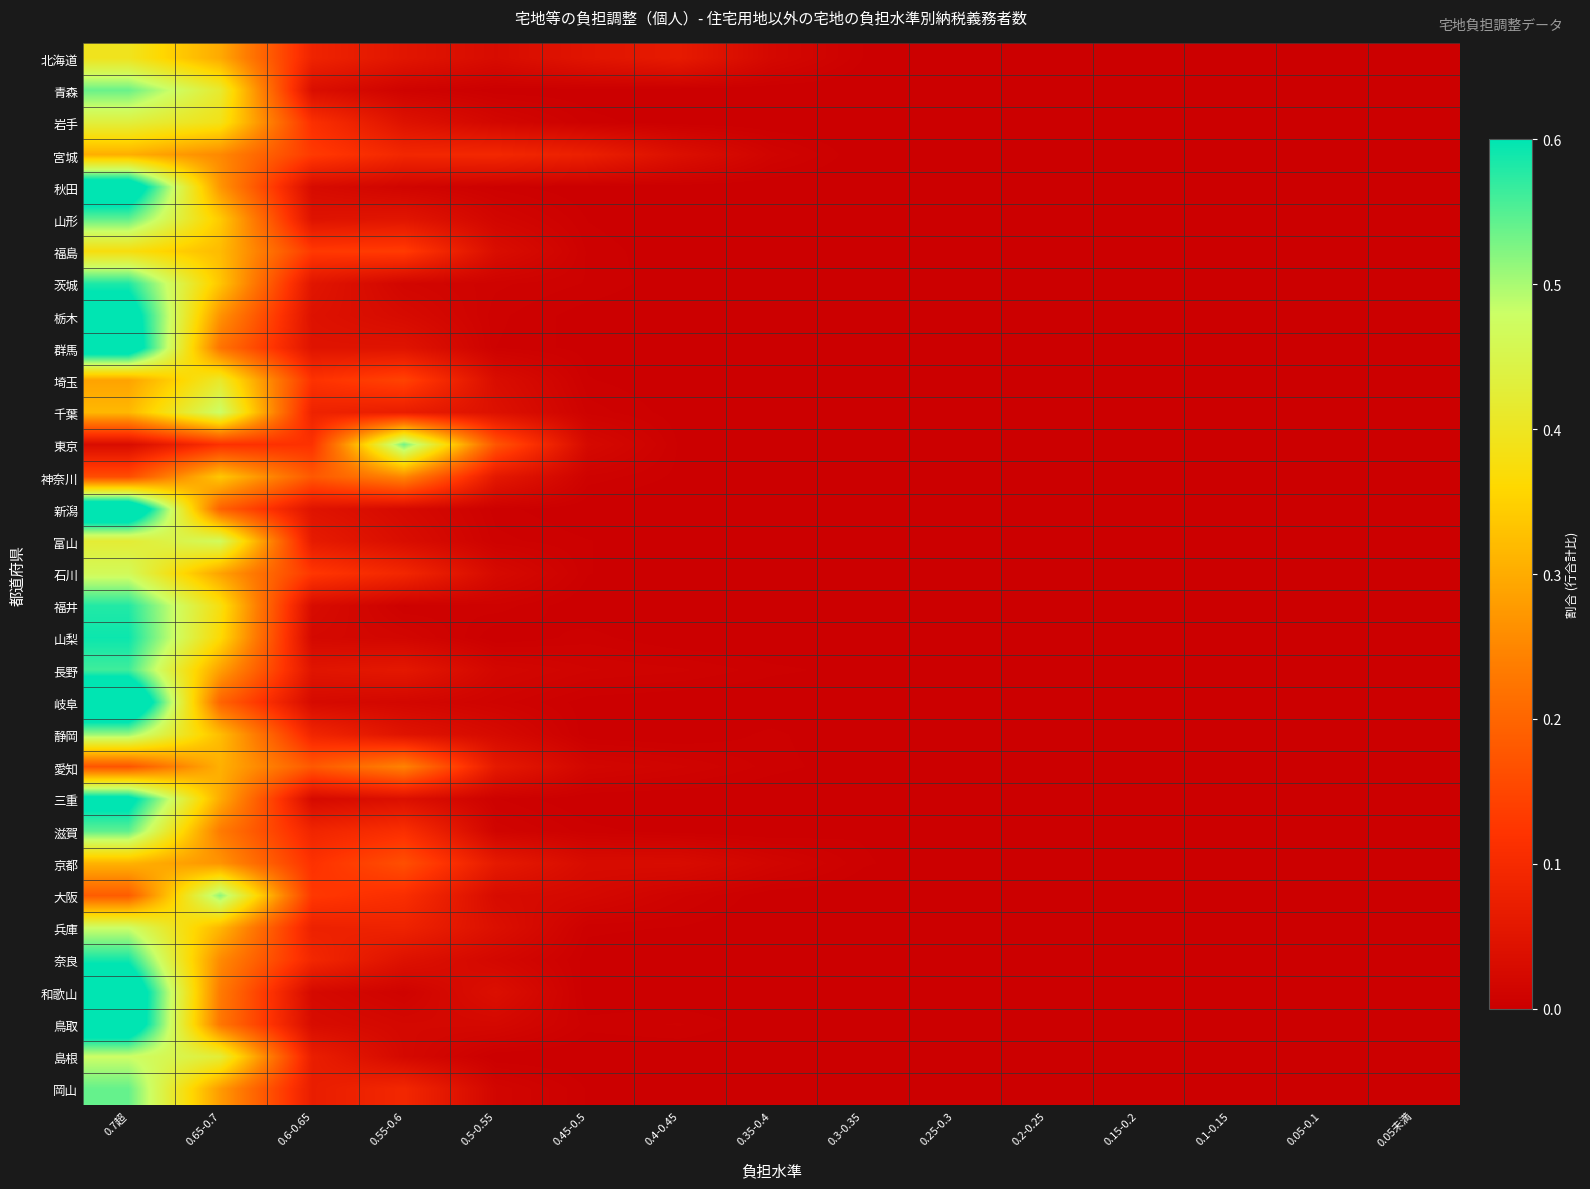

Reading right to left, what are all the values shown in this chart?

北海道: 0.05未満=0.0	0.05-0.1=0.0	0.1-0.15=0.0	0.15-0.2=0.0	0.2-0.25=0.0	0.25-0.3=0.0	0.3-0.35=0.0	0.35-0.4=0.0	0.4-0.45=0.1	0.45-0.5=0.0	0.5-0.55=0.0	0.55-0.6=0.1	0.6-0.65=0.1	0.65-0.7=0.3	0.7超=0.4
青森: 0.05未満=0.0	0.05-0.1=0.0	0.1-0.15=0.0	0.15-0.2=0.0	0.2-0.25=0.0	0.25-0.3=0.0	0.3-0.35=0.0	0.35-0.4=0.0	0.4-0.45=0.0	0.45-0.5=0.0	0.5-0.55=0.0	0.55-0.6=0.0	0.6-0.65=0.0	0.65-0.7=0.4	0.7超=0.5
岩手: 0.05未満=0.0	0.05-0.1=0.0	0.1-0.15=0.0	0.15-0.2=0.0	0.2-0.25=0.0	0.25-0.3=0.0	0.3-0.35=0.0	0.35-0.4=0.0	0.4-0.45=0.0	0.45-0.5=0.0	0.5-0.55=0.0	0.55-0.6=0.0	0.6-0.65=0.1	0.65-0.7=0.4	0.7超=0.4
宮城: 0.05未満=0.0	0.05-0.1=0.0	0.1-0.15=0.0	0.15-0.2=0.0	0.2-0.25=0.0	0.25-0.3=0.0	0.3-0.35=0.0	0.35-0.4=0.0	0.4-0.45=0.0	0.45-0.5=0.1	0.5-0.55=0.1	0.55-0.6=0.1	0.6-0.65=0.1	0.65-0.7=0.3	0.7超=0.3
秋田: 0.05未満=0.0	0.05-0.1=0.0	0.1-0.15=0.0	0.15-0.2=0.0	0.2-0.25=0.0	0.25-0.3=0.0	0.3-0.35=0.0	0.35-0.4=0.0	0.4-0.45=0.0	0.45-0.5=0.0	0.5-0.55=0.0	0.55-0.6=0.0	0.6-0.65=0.0	0.65-0.7=0.3	0.7超=0.7
山形: 0.05未満=0.0	0.05-0.1=0.0	0.1-0.15=0.0	0.15-0.2=0.0	0.2-0.25=0.0	0.25-0.3=0.0	0.3-0.35=0.0	0.35-0.4=0.0	0.4-0.45=0.0	0.45-0.5=0.0	0.5-0.55=0.0	0.55-0.6=0.1	0.6-0.65=0.0	0.65-0.7=0.3	0.7超=0.5
福島: 0.05未満=0.0	0.05-0.1=0.0	0.1-0.15=0.0	0.15-0.2=0.0	0.2-0.25=0.0	0.25-0.3=0.0	0.3-0.35=0.0	0.35-0.4=0.0	0.4-0.45=0.0	0.45-0.5=0.0	0.5-0.55=0.0	0.55-0.6=0.1	0.6-0.65=0.1	0.65-0.7=0.3	0.7超=0.4
茨城: 0.05未満=0.0	0.05-0.1=0.0	0.1-0.15=0.0	0.15-0.2=0.0	0.2-0.25=0.0	0.25-0.3=0.0	0.3-0.35=0.0	0.35-0.4=0.0	0.4-0.45=0.0	0.45-0.5=0.0	0.5-0.55=0.0	0.55-0.6=0.0	0.6-0.65=0.1	0.65-0.7=0.3	0.7超=0.6
栃木: 0.05未満=0.0	0.05-0.1=0.0	0.1-0.15=0.0	0.15-0.2=0.0	0.2-0.25=0.0	0.25-0.3=0.0	0.3-0.35=0.0	0.35-0.4=0.0	0.4-0.45=0.0	0.45-0.5=0.0	0.5-0.55=0.0	0.55-0.6=0.0	0.6-0.65=0.0	0.65-0.7=0.3	0.7超=0.7
群馬: 0.05未満=0.0	0.05-0.1=0.0	0.1-0.15=0.0	0.15-0.2=0.0	0.2-0.25=0.0	0.25-0.3=0.0	0.3-0.35=0.0	0.35-0.4=0.0	0.4-0.45=0.0	0.45-0.5=0.0	0.5-0.55=0.0	0.55-0.6=0.0	0.6-0.65=0.0	0.65-0.7=0.2	0.7超=0.7
埼玉: 0.05未満=0.0	0.05-0.1=0.0	0.1-0.15=0.0	0.15-0.2=0.0	0.2-0.25=0.0	0.25-0.3=0.0	0.3-0.35=0.0	0.35-0.4=0.0	0.4-0.45=0.0	0.45-0.5=0.0	0.5-0.55=0.0	0.55-0.6=0.1	0.6-0.65=0.1	0.65-0.7=0.4	0.7超=0.3
千葉: 0.05未満=0.0	0.05-0.1=0.0	0.1-0.15=0.0	0.15-0.2=0.0	0.2-0.25=0.0	0.25-0.3=0.0	0.3-0.35=0.0	0.35-0.4=0.0	0.4-0.45=0.0	0.45-0.5=0.0	0.5-0.55=0.0	0.55-0.6=0.1	0.6-0.65=0.1	0.65-0.7=0.5	0.7超=0.3
東京: 0.05未満=0.0	0.05-0.1=0.0	0.1-0.15=0.0	0.15-0.2=0.0	0.2-0.25=0.0	0.25-0.3=0.0	0.3-0.35=0.0	0.35-0.4=0.0	0.4-0.45=0.0	0.45-0.5=0.0	0.5-0.55=0.2	0.55-0.6=0.5	0.6-0.65=0.1	0.65-0.7=0.1	0.7超=0.0
神奈川: 0.05未満=0.0	0.05-0.1=0.0	0.1-0.15=0.0	0.15-0.2=0.0	0.2-0.25=0.0	0.25-0.3=0.0	0.3-0.35=0.0	0.35-0.4=0.0	0.4-0.45=0.0	0.45-0.5=0.0	0.5-0.55=0.1	0.55-0.6=0.3	0.6-0.65=0.2	0.65-0.7=0.3	0.7超=0.2
新潟: 0.05未満=0.0	0.05-0.1=0.0	0.1-0.15=0.0	0.15-0.2=0.0	0.2-0.25=0.0	0.25-0.3=0.0	0.3-0.35=0.0	0.35-0.4=0.0	0.4-0.45=0.0	0.45-0.5=0.0	0.5-0.55=0.0	0.55-0.6=0.0	0.6-0.65=0.0	0.65-0.7=0.2	0.7超=0.7
富山: 0.05未満=0.0	0.05-0.1=0.0	0.1-0.15=0.0	0.15-0.2=0.0	0.2-0.25=0.0	0.25-0.3=0.0	0.3-0.35=0.0	0.35-0.4=0.0	0.4-0.45=0.0	0.45-0.5=0.0	0.5-0.55=0.0	0.55-0.6=0.0	0.6-0.65=0.1	0.65-0.7=0.5	0.7超=0.4
石川: 0.05未満=0.0	0.05-0.1=0.0	0.1-0.15=0.0	0.15-0.2=0.0	0.2-0.25=0.0	0.25-0.3=0.0	0.3-0.35=0.0	0.35-0.4=0.0	0.4-0.45=0.0	0.45-0.5=0.0	0.5-0.55=0.0	0.55-0.6=0.1	0.6-0.65=0.1	0.65-0.7=0.3	0.7超=0.5
福井: 0.05未満=0.0	0.05-0.1=0.0	0.1-0.15=0.0	0.15-0.2=0.0	0.2-0.25=0.0	0.25-0.3=0.0	0.3-0.35=0.0	0.35-0.4=0.0	0.4-0.45=0.0	0.45-0.5=0.0	0.5-0.55=0.0	0.55-0.6=0.0	0.6-0.65=0.0	0.65-0.7=0.4	0.7超=0.6
山梨: 0.05未満=0.0	0.05-0.1=0.0	0.1-0.15=0.0	0.15-0.2=0.0	0.2-0.25=0.0	0.25-0.3=0.0	0.3-0.35=0.0	0.35-0.4=0.0	0.4-0.45=0.0	0.45-0.5=0.0	0.5-0.55=0.0	0.55-0.6=0.0	0.6-0.65=0.0	0.65-0.7=0.4	0.7超=0.6
長野: 0.05未満=0.0	0.05-0.1=0.0	0.1-0.15=0.0	0.15-0.2=0.0	0.2-0.25=0.0	0.25-0.3=0.0	0.3-0.35=0.0	0.35-0.4=0.0	0.4-0.45=0.0	0.45-0.5=0.0	0.5-0.55=0.0	0.55-0.6=0.1	0.6-0.65=0.0	0.65-0.7=0.3	0.7超=0.6
岐阜: 0.05未満=0.0	0.05-0.1=0.0	0.1-0.15=0.0	0.15-0.2=0.0	0.2-0.25=0.0	0.25-0.3=0.0	0.3-0.35=0.0	0.35-0.4=0.0	0.4-0.45=0.0	0.45-0.5=0.0	0.5-0.55=0.0	0.55-0.6=0.0	0.6-0.65=0.0	0.65-0.7=0.2	0.7超=0.7
静岡: 0.05未満=0.0	0.05-0.1=0.0	0.1-0.15=0.0	0.15-0.2=0.0	0.2-0.25=0.0	0.25-0.3=0.0	0.3-0.35=0.0	0.35-0.4=0.0	0.4-0.45=0.0	0.45-0.5=0.0	0.5-0.55=0.0	0.55-0.6=0.0	0.6-0.65=0.1	0.65-0.7=0.3	0.7超=0.5
愛知: 0.05未満=0.0	0.05-0.1=0.0	0.1-0.15=0.0	0.15-0.2=0.0	0.2-0.25=0.0	0.25-0.3=0.0	0.3-0.35=0.0	0.35-0.4=0.0	0.4-0.45=0.0	0.45-0.5=0.0	0.5-0.55=0.1	0.55-0.6=0.2	0.6-0.65=0.2	0.65-0.7=0.3	0.7超=0.2
三重: 0.05未満=0.0	0.05-0.1=0.0	0.1-0.15=0.0	0.15-0.2=0.0	0.2-0.25=0.0	0.25-0.3=0.0	0.3-0.35=0.0	0.35-0.4=0.0	0.4-0.45=0.0	0.45-0.5=0.0	0.5-0.55=0.0	0.55-0.6=0.0	0.6-0.65=0.0	0.65-0.7=0.3	0.7超=0.6
滋賀: 0.05未満=0.0	0.05-0.1=0.0	0.1-0.15=0.0	0.15-0.2=0.0	0.2-0.25=0.0	0.25-0.3=0.0	0.3-0.35=0.0	0.35-0.4=0.0	0.4-0.45=0.0	0.45-0.5=0.0	0.5-0.55=0.0	0.55-0.6=0.1	0.6-0.65=0.1	0.65-0.7=0.2	0.7超=0.5
京都: 0.05未満=0.0	0.05-0.1=0.0	0.1-0.15=0.0	0.15-0.2=0.0	0.2-0.25=0.0	0.25-0.3=0.0	0.3-0.35=0.0	0.35-0.4=0.0	0.4-0.45=0.0	0.45-0.5=0.0	0.5-0.55=0.1	0.55-0.6=0.2	0.6-0.65=0.1	0.65-0.7=0.3	0.7超=0.3
大阪: 0.05未満=0.0	0.05-0.1=0.0	0.1-0.15=0.0	0.15-0.2=0.0	0.2-0.25=0.0	0.25-0.3=0.0	0.3-0.35=0.0	0.35-0.4=0.0	0.4-0.45=0.0	0.45-0.5=0.0	0.5-0.55=0.0	0.55-0.6=0.1	0.6-0.65=0.1	0.65-0.7=0.5	0.7超=0.2
兵庫: 0.05未満=0.0	0.05-0.1=0.0	0.1-0.15=0.0	0.15-0.2=0.0	0.2-0.25=0.0	0.25-0.3=0.0	0.3-0.35=0.0	0.35-0.4=0.0	0.4-0.45=0.0	0.45-0.5=0.0	0.5-0.55=0.0	0.55-0.6=0.1	0.6-0.65=0.1	0.65-0.7=0.3	0.7超=0.5
奈良: 0.05未満=0.0	0.05-0.1=0.0	0.1-0.15=0.0	0.15-0.2=0.0	0.2-0.25=0.0	0.25-0.3=0.0	0.3-0.35=0.0	0.35-0.4=0.0	0.4-0.45=0.0	0.45-0.5=0.0	0.5-0.55=0.0	0.55-0.6=0.0	0.6-0.65=0.1	0.65-0.7=0.3	0.7超=0.6
和歌山: 0.05未満=0.0	0.05-0.1=0.0	0.1-0.15=0.0	0.15-0.2=0.0	0.2-0.25=0.0	0.25-0.3=0.0	0.3-0.35=0.0	0.35-0.4=0.0	0.4-0.45=0.0	0.45-0.5=0.0	0.5-0.55=0.0	0.55-0.6=0.0	0.6-0.65=0.0	0.65-0.7=0.2	0.7超=0.7
鳥取: 0.05未満=0.0	0.05-0.1=0.0	0.1-0.15=0.0	0.15-0.2=0.0	0.2-0.25=0.0	0.25-0.3=0.0	0.3-0.35=0.0	0.35-0.4=0.0	0.4-0.45=0.0	0.45-0.5=0.0	0.5-0.55=0.0	0.55-0.6=0.0	0.6-0.65=0.0	0.65-0.7=0.2	0.7超=0.7
島根: 0.05未満=0.0	0.05-0.1=0.0	0.1-0.15=0.0	0.15-0.2=0.0	0.2-0.25=0.0	0.25-0.3=0.0	0.3-0.35=0.0	0.35-0.4=0.0	0.4-0.45=0.0	0.45-0.5=0.0	0.5-0.55=0.0	0.55-0.6=0.0	0.6-0.65=0.1	0.65-0.7=0.4	0.7超=0.5
岡山: 0.05未満=0.0	0.05-0.1=0.0	0.1-0.15=0.0	0.15-0.2=0.0	0.2-0.25=0.0	0.25-0.3=0.0	0.3-0.35=0.0	0.35-0.4=0.0	0.4-0.45=0.0	0.45-0.5=0.0	0.5-0.55=0.0	0.55-0.6=0.1	0.6-0.65=0.1	0.65-0.7=0.3	0.7超=0.5